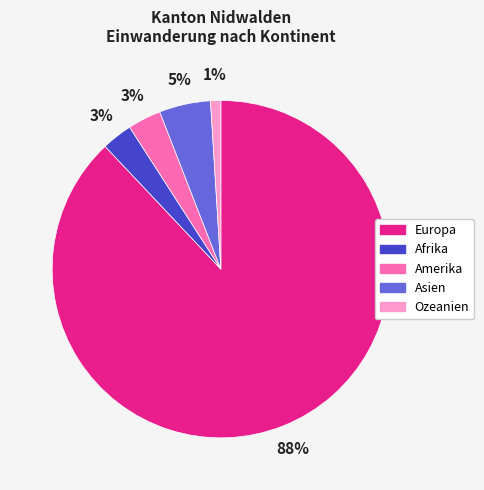

Which category has the smallest portion of the pie?

Ozeanien